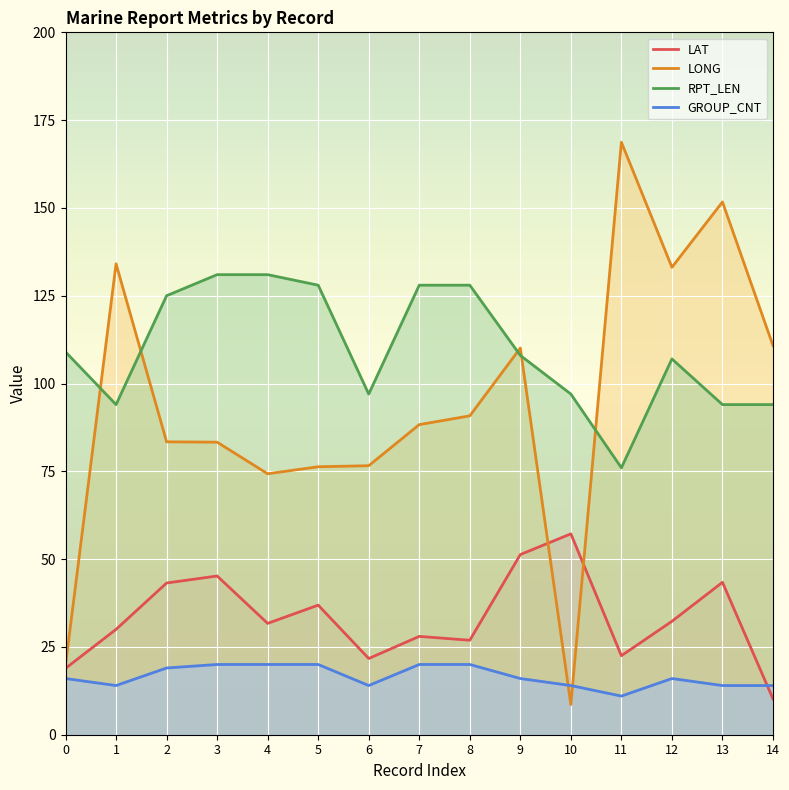

Which series has the largest total across all categories?

RPT_LEN